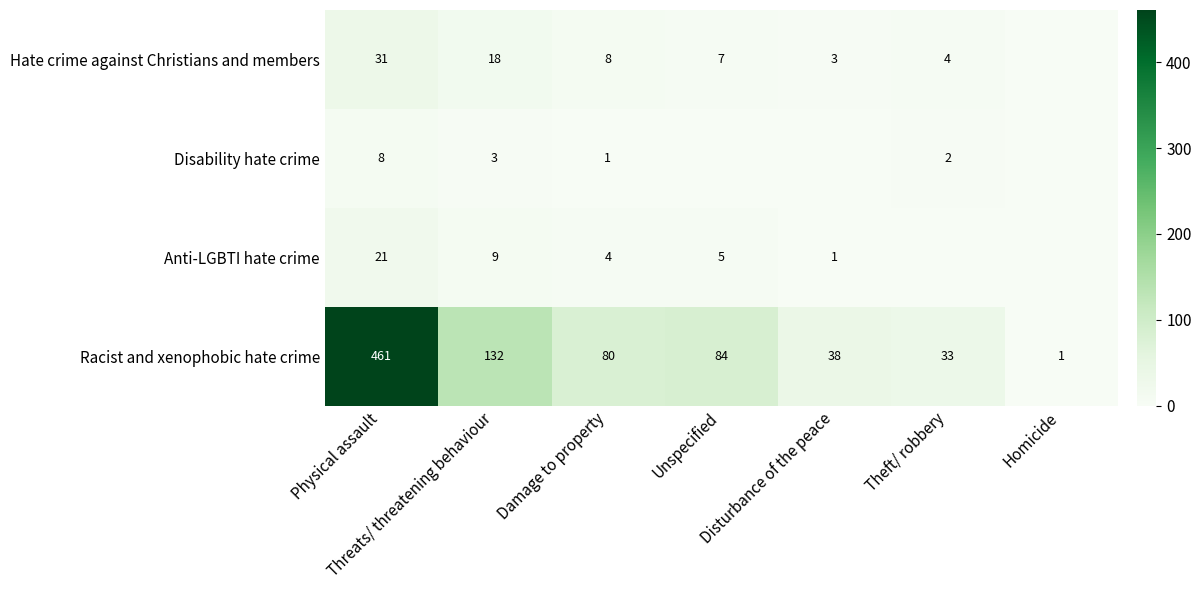

What is the highest value of the Racist and xenophobic hate crime series?

461